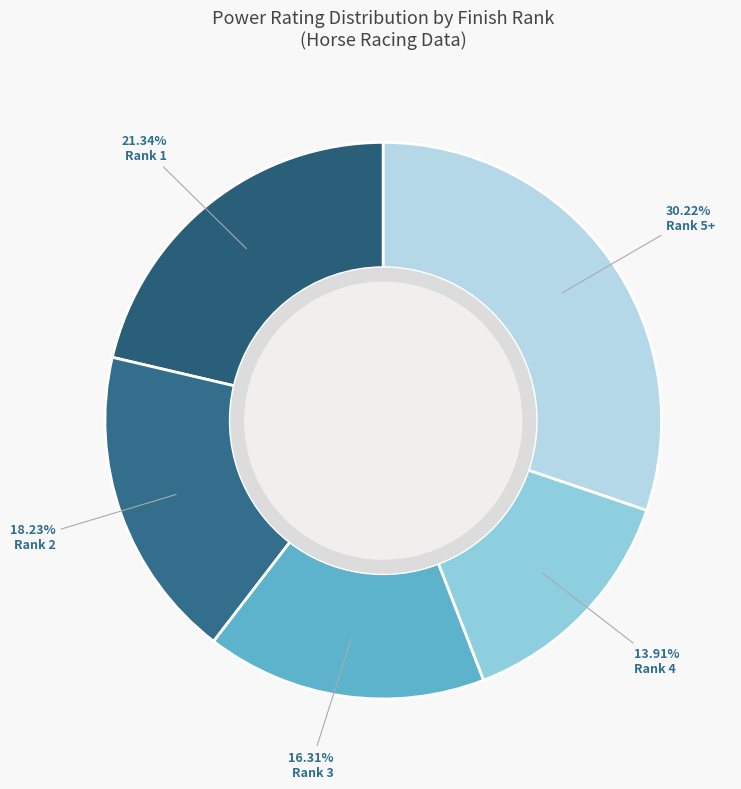

Count the number of slices in the pie.

5